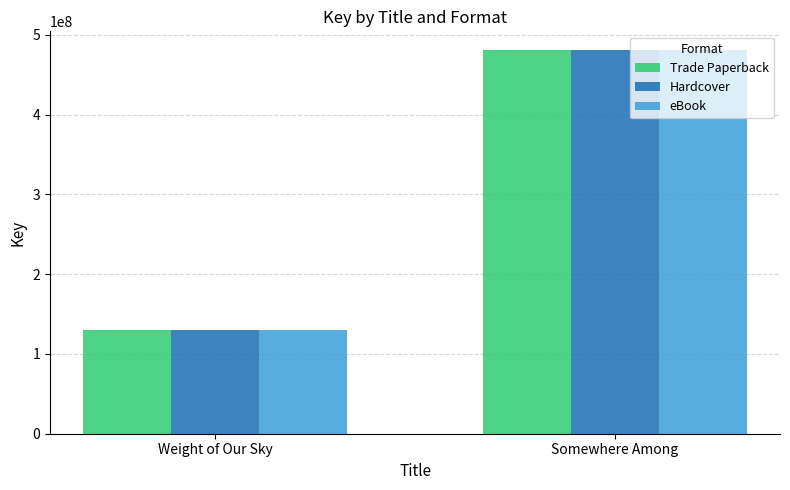

What is the average value of the Trade Paperback series?

304924292